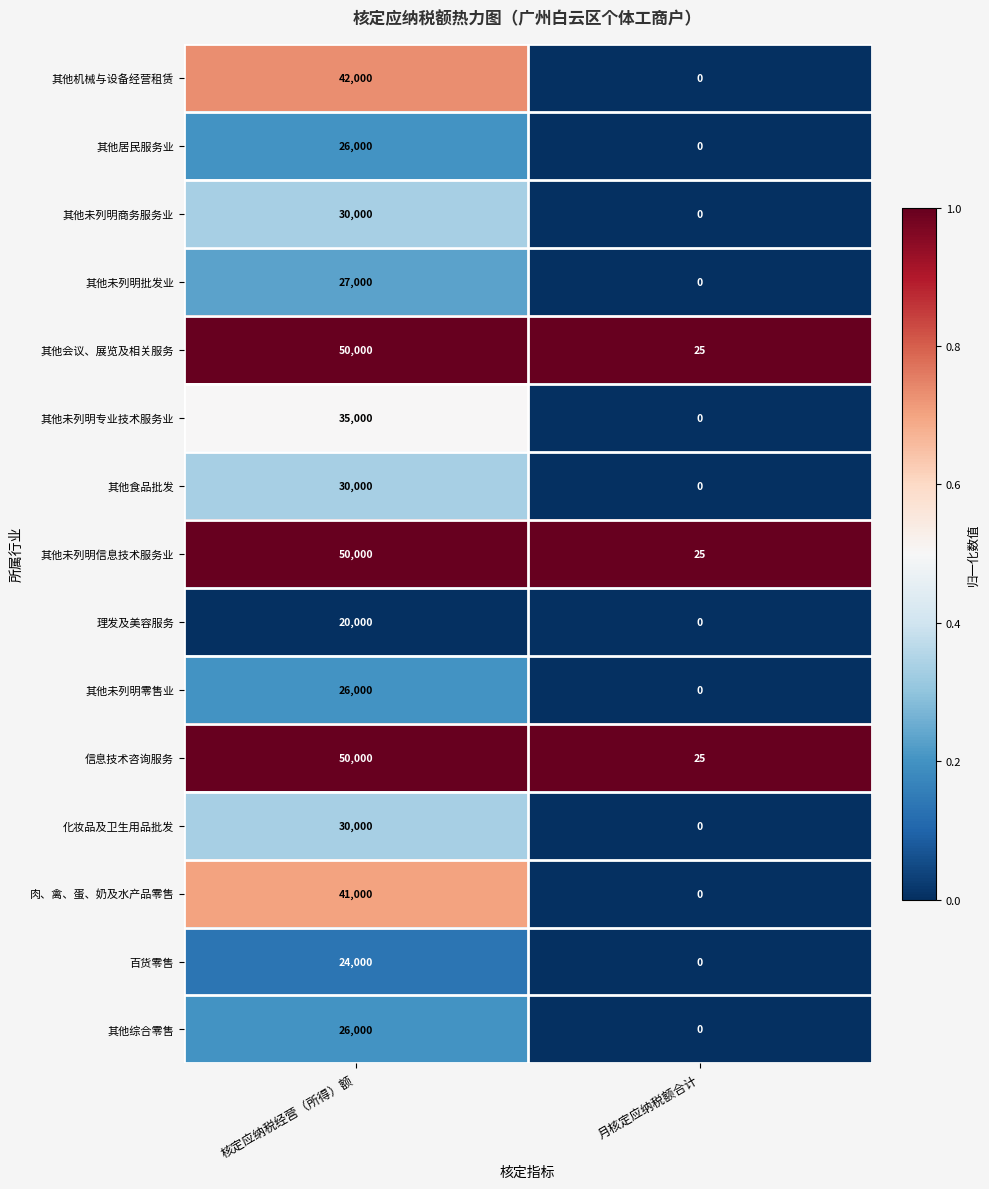

At which category is the sum across all series the highest?

核定应纳税经营（所得）额